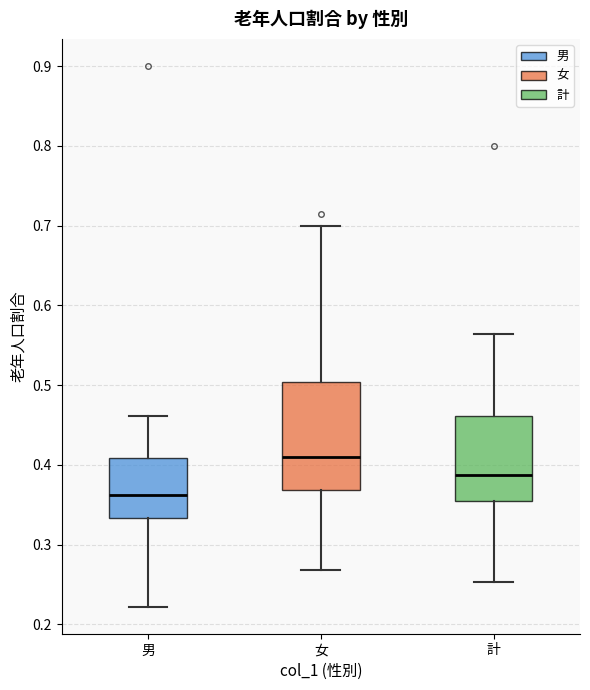

Which box is the tallest, from its lower edge to its upper edge?

女